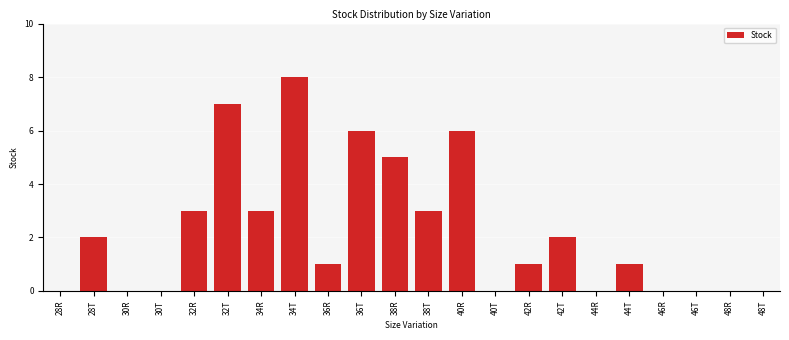

Reading left to right, list all the values displayed in this chart.

28R=0	28T=2	30R=0	30T=0	32R=3	32T=7	34R=3	34T=8	36R=1	36T=6	38R=5	38T=3	40R=6	40T=0	42R=1	42T=2	44R=0	44T=1	46R=0	46T=0	48R=0	48T=0